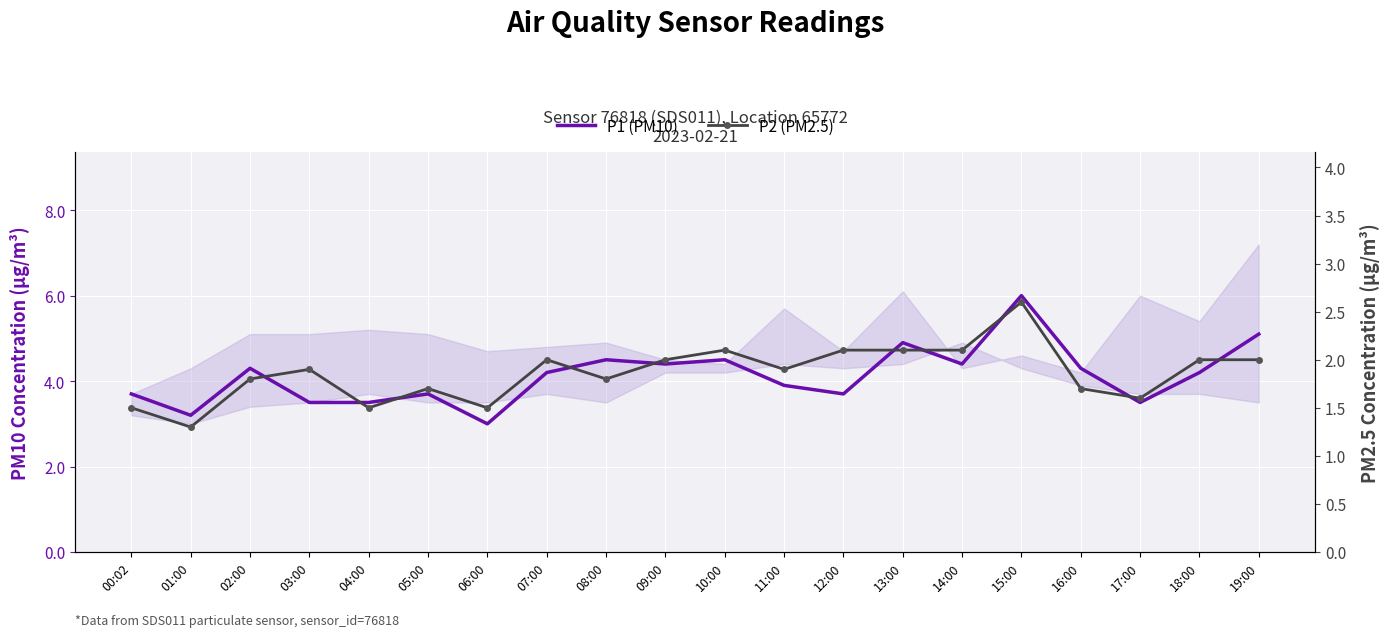

In P2 (PM2.5), how many points are higher than both neighbors (excluding endpoints)?

5